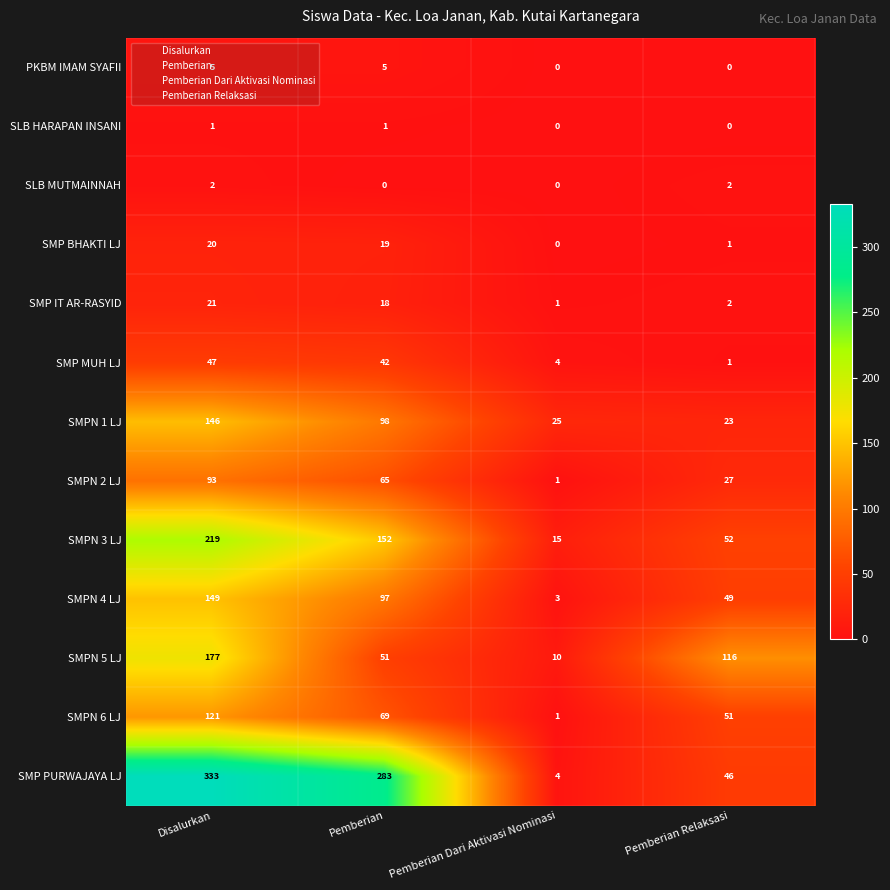

How many PKBM IMAM SYAFII values are between 0 and 5?

4